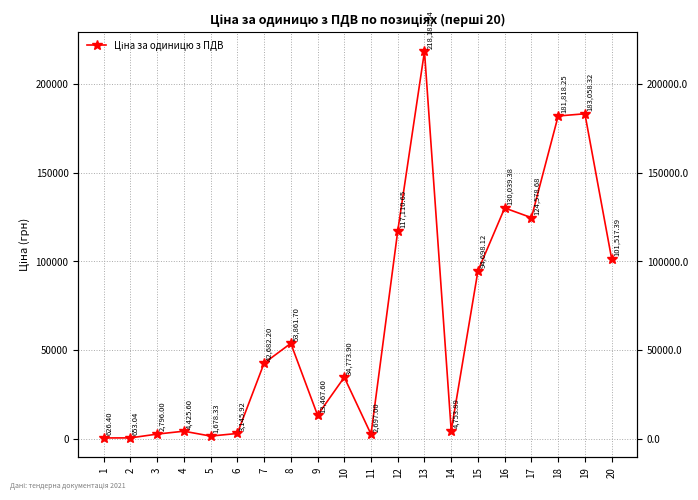

What is the change in value from 2 to 10?

+34120.9